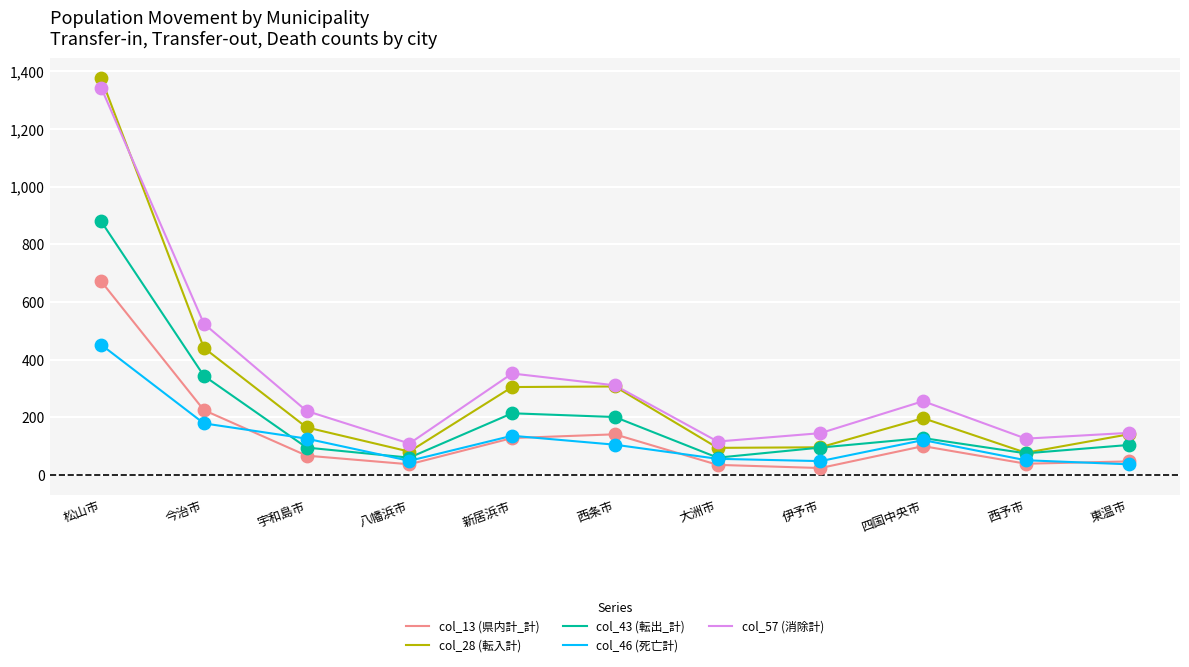

Is the value of col_57 (消除計) at 今治市 greater than the value of col_28 (転入計) at 新居浜市?

Yes